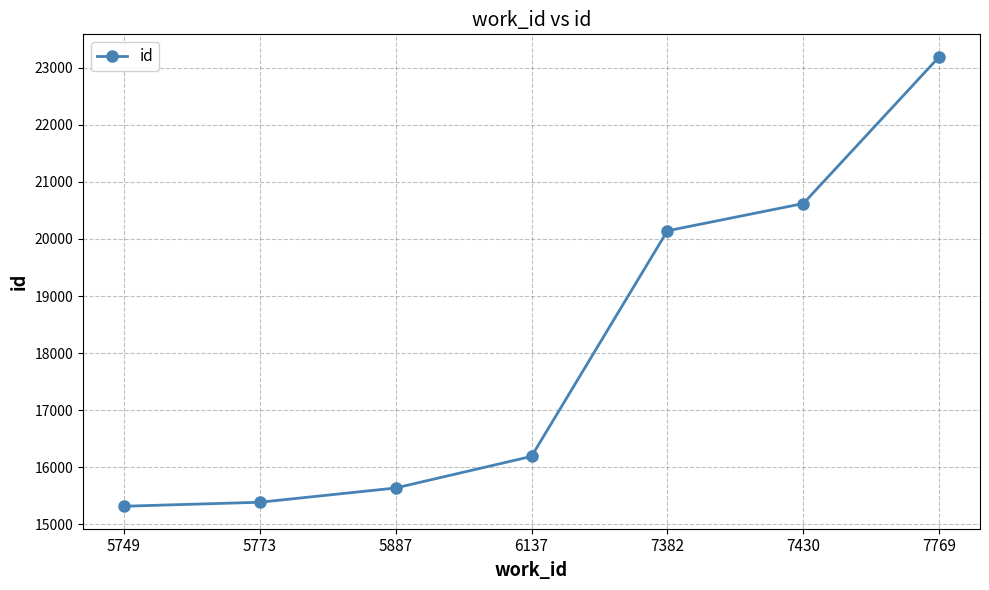

What is the approximate value at 7382, to the nearest 10?

20140